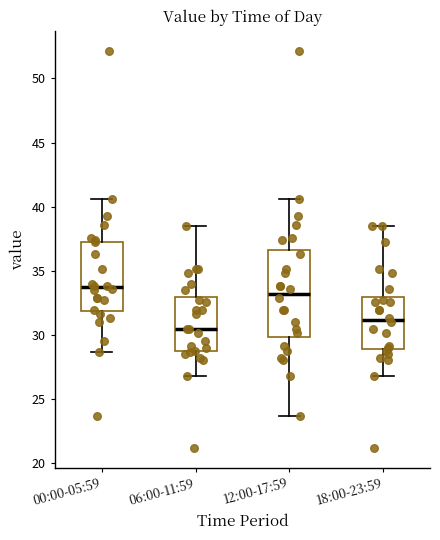

Reading left to right, read every box against the y-axis: the position of its median line, the range the box covers, and the ends of its whiskers. The values are not printed on the chart, so give them approximately, as read against the axis.

00:00-05:59: median 33.5, box 32.0 to 37.5, whiskers 28.5 to 40.5
06:00-11:59: median 30.5, box 28.5 to 33.0, whiskers 27.0 to 38.5
12:00-17:59: median 33.0, box 30.0 to 36.5, whiskers 23.5 to 40.5
18:00-23:59: median 31.0, box 29.0 to 33.0, whiskers 27.0 to 38.5